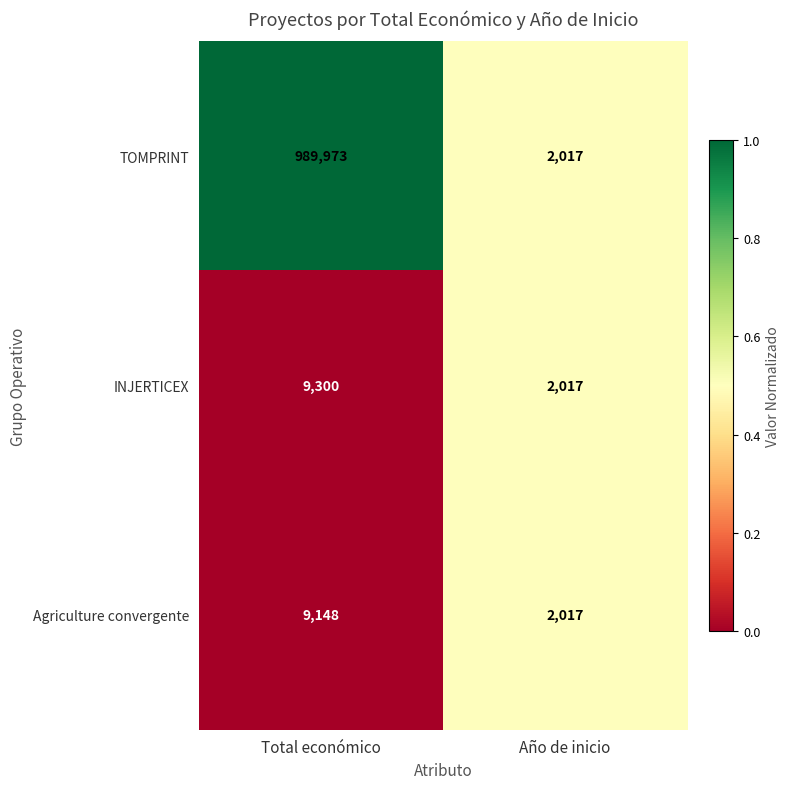

At Total económico, list the series in order from largest to smallest.

TOMPRINT, INJERTICEX, Agriculture convergente